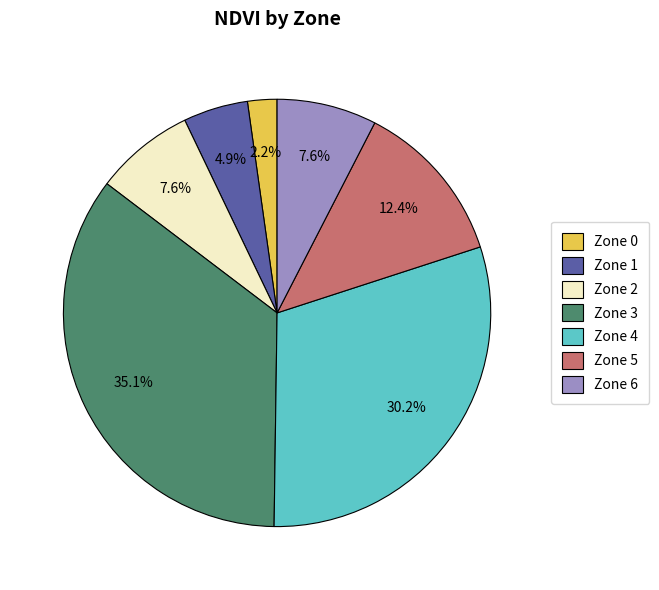

True or false: Zone 3 accounts for 17% of the total.

False